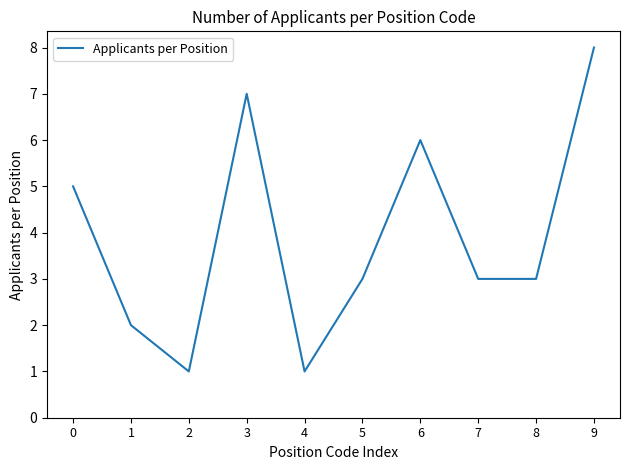

How many lines are shown in the chart?

1